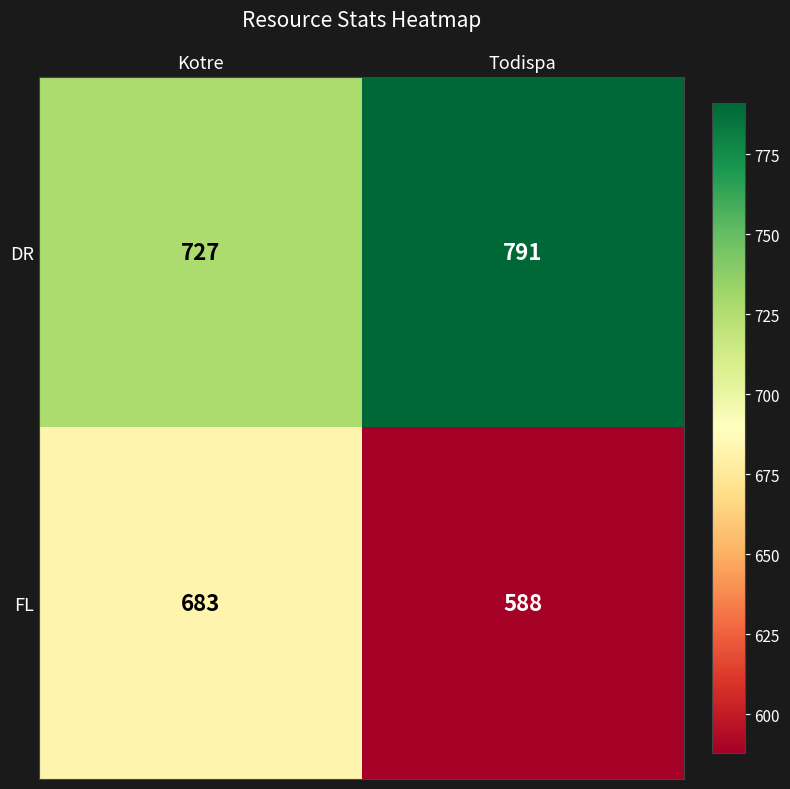

What is the approximate value of FL at Todispa, to the nearest 5?

590